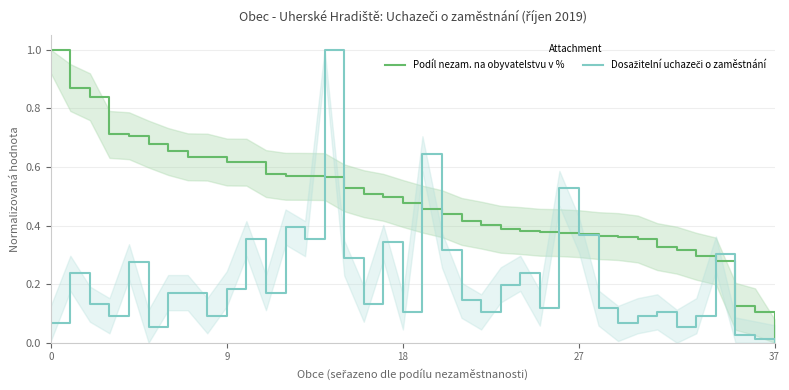

What are all the series names shown in the legend?

Podíl nezam. na obyvatelstvu v %, Dosažitelní uchazeči o zaměstnání